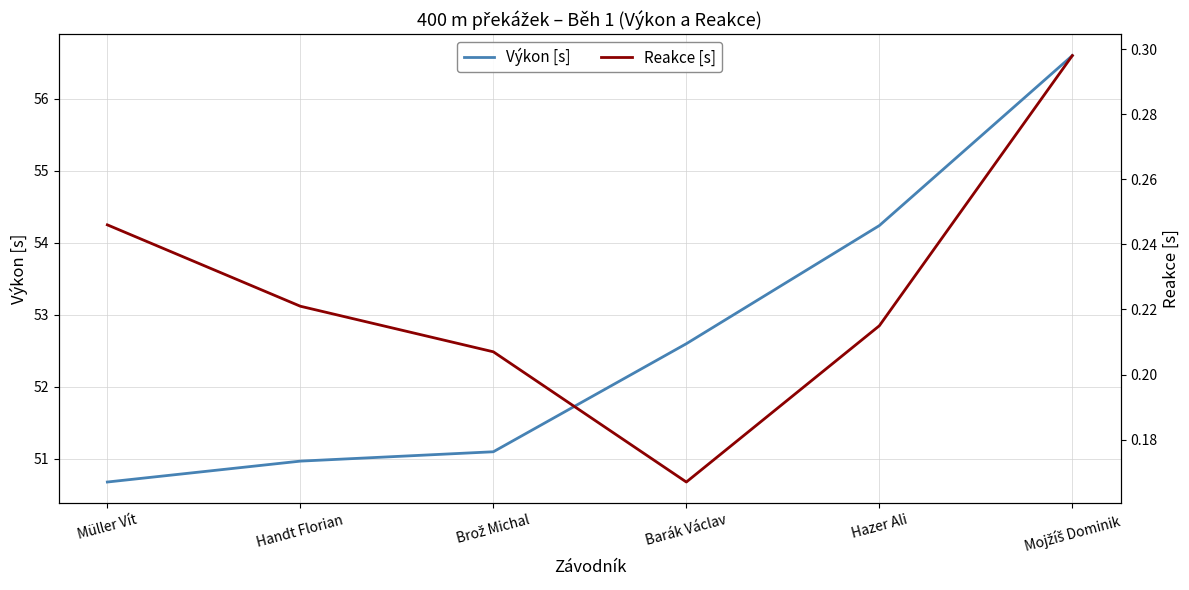

True or false: Výkon [s] has more than 0 interior local peaks.

False